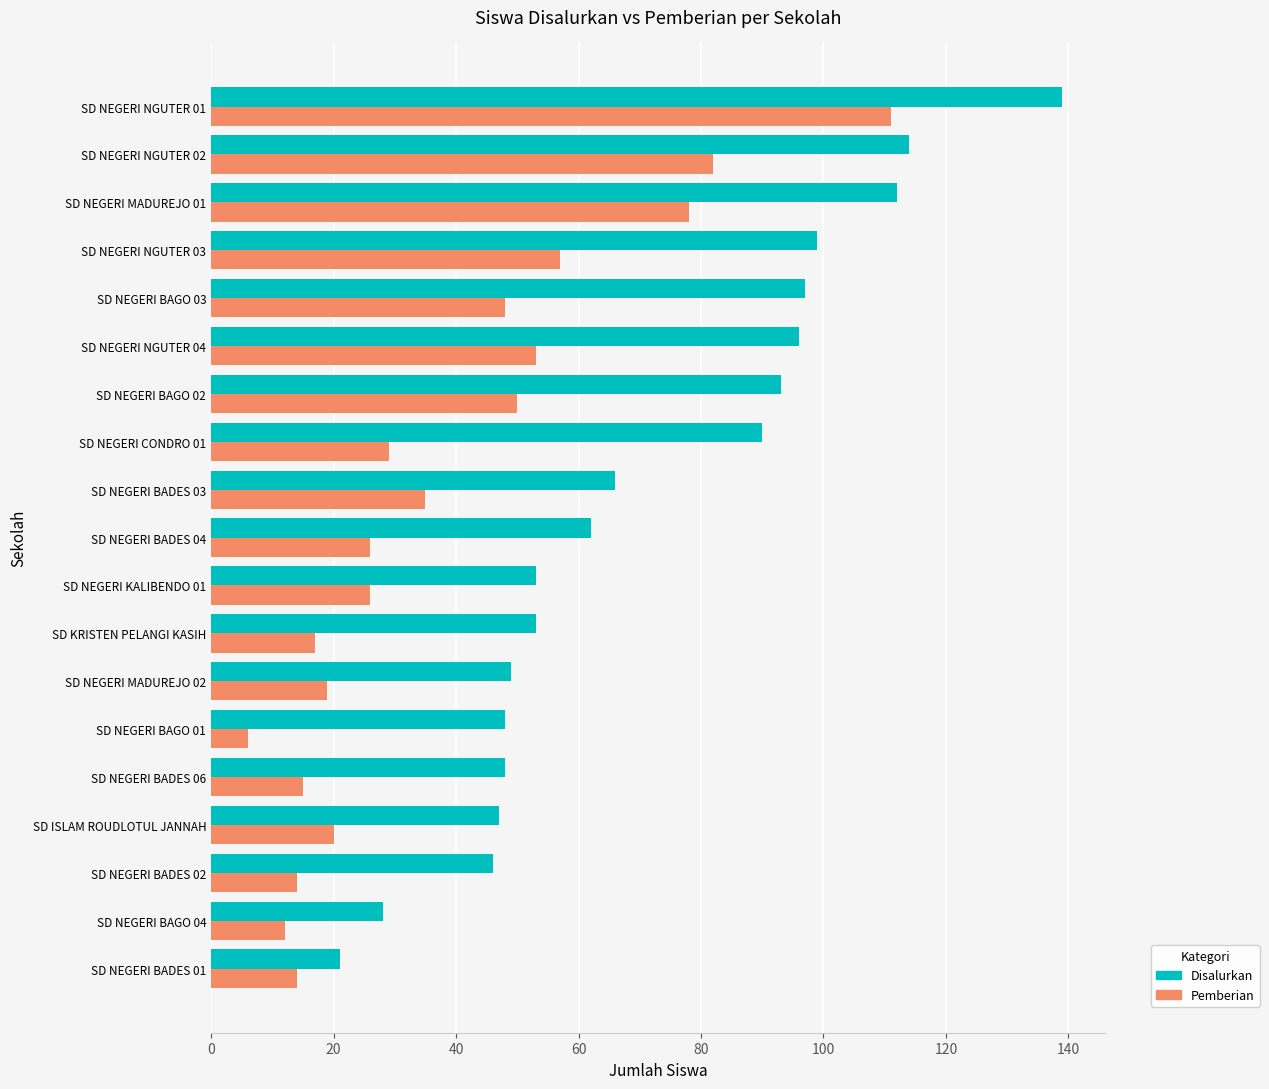

List the series in order of their overall mean, lowest first.

Pemberian, Disalurkan